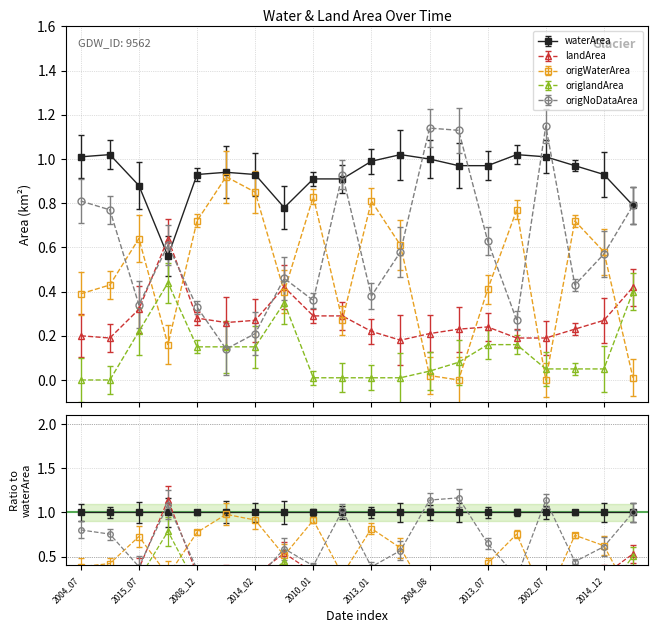

Which category has the highest value in the origNoDataArea series?

2002_07